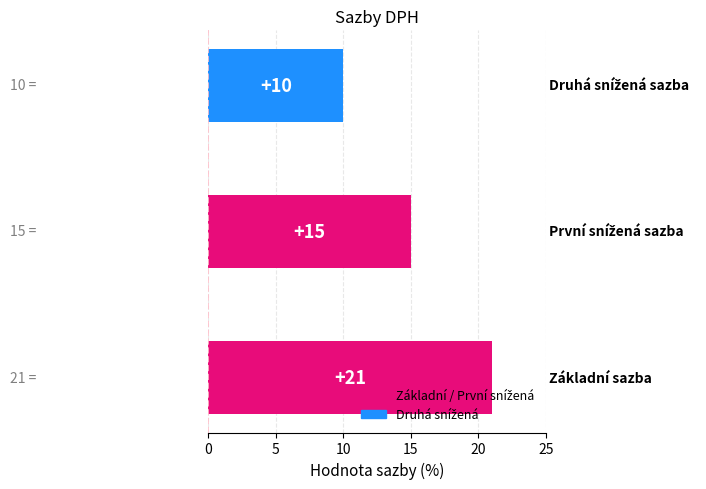

What is the average value?

15